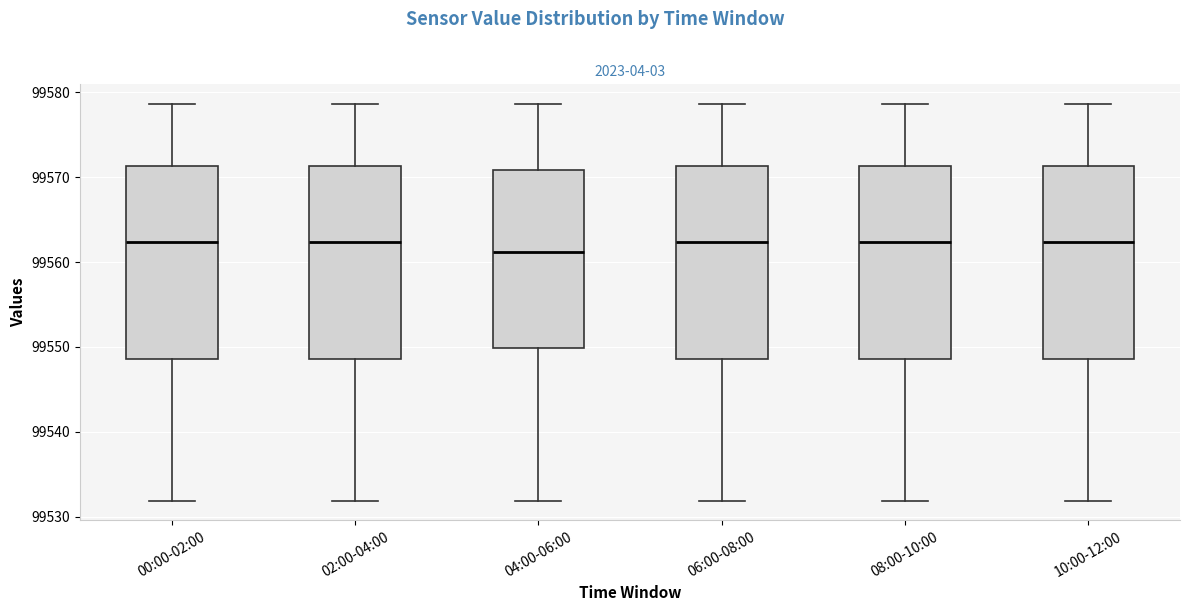

Reading left to right, read every box against the y-axis: the position of its median line, the range the box covers, and the ends of its whiskers. The values are not printed on the chart, so give them approximately, as read against the axis.

00:00-02:00: median 99562, box 99549 to 99571, whiskers 99532 to 99579
02:00-04:00: median 99562, box 99549 to 99571, whiskers 99532 to 99579
04:00-06:00: median 99561, box 99550 to 99571, whiskers 99532 to 99579
06:00-08:00: median 99562, box 99549 to 99571, whiskers 99532 to 99579
08:00-10:00: median 99562, box 99549 to 99571, whiskers 99532 to 99579
10:00-12:00: median 99562, box 99549 to 99571, whiskers 99532 to 99579